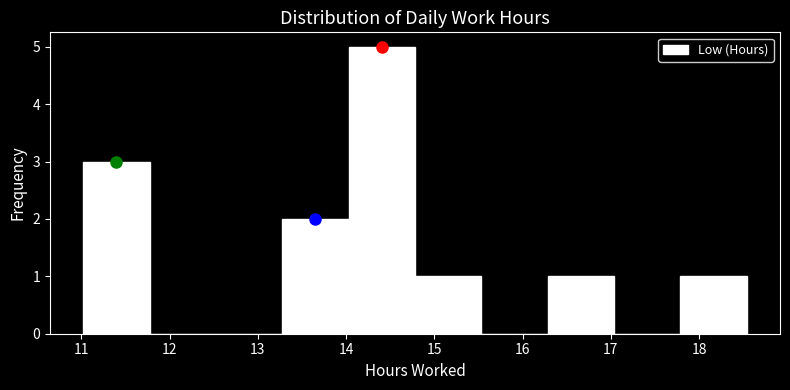

Over which range of the x-axis is the bar tallest?

14.0 to 14.8